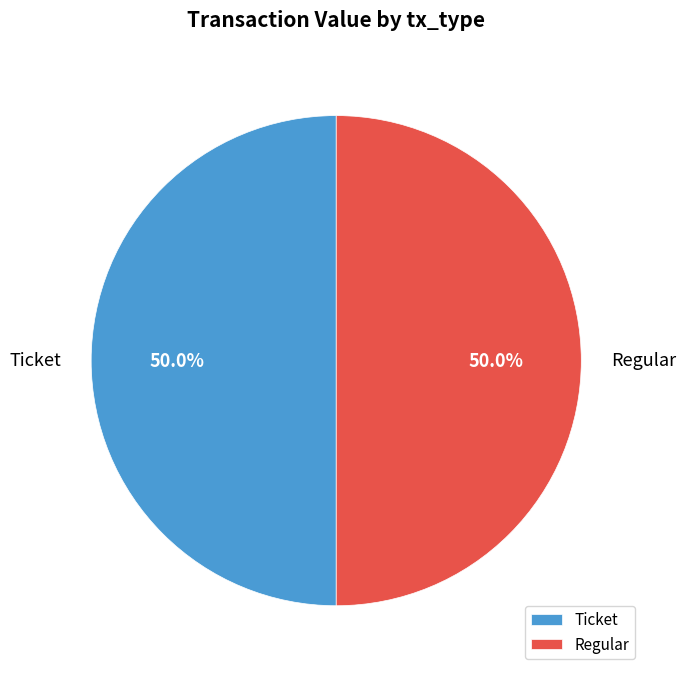

What is the ratio of the value at Regular to the value at Ticket?

1.0